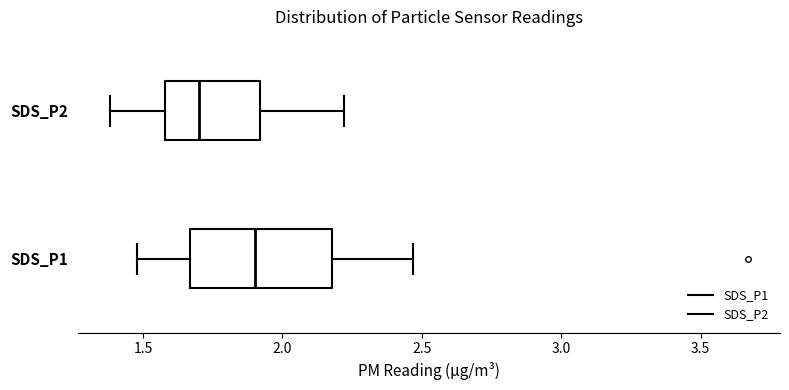

Which box's median line is the furthest to the left?

SDS_P2